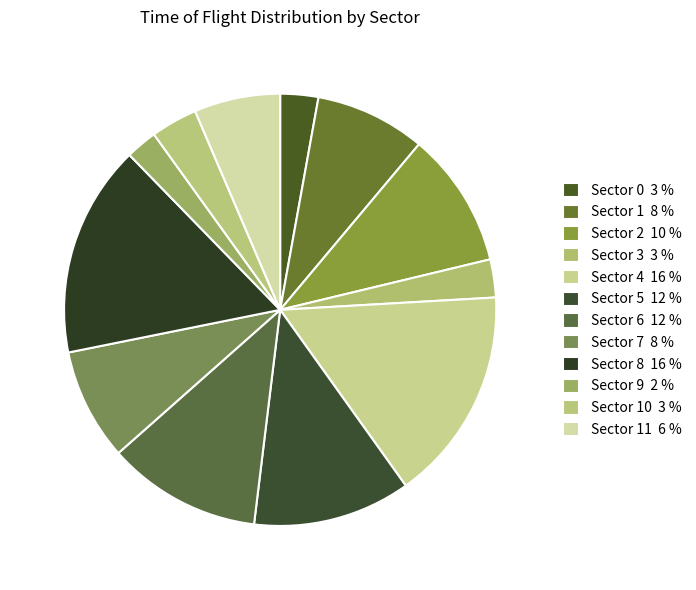

Rank the categories by value from lowest to highest.

Sector 9, Sector 0, Sector 3, Sector 10, Sector 11, Sector 1, Sector 7, Sector 2, Sector 6, Sector 5, Sector 8, Sector 4